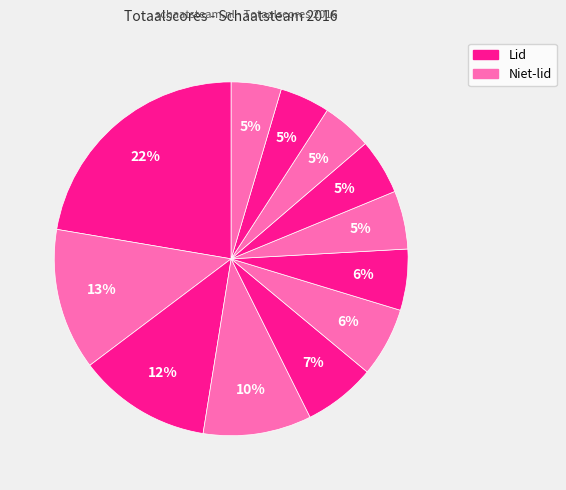

Count the number of slices in the pie.

12